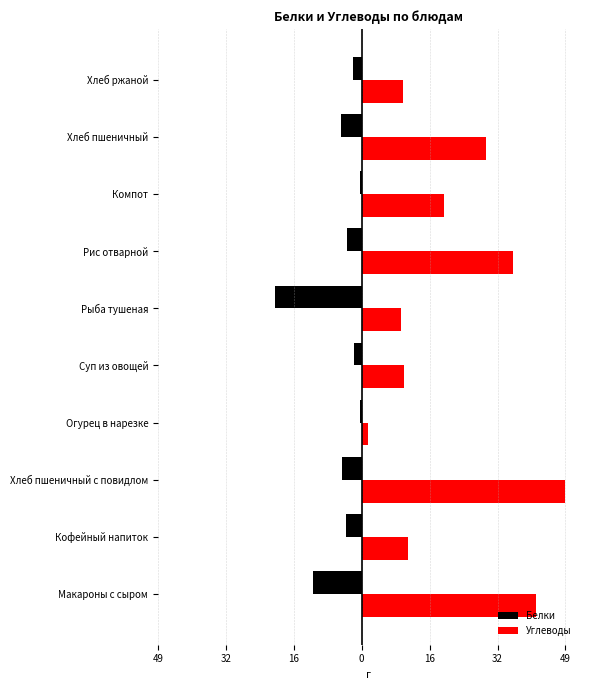

What are all the series names shown in the legend?

Белки, Углеводы